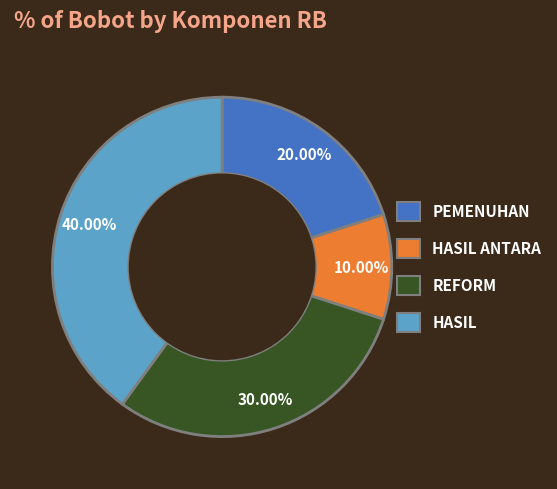

Is there any slice that represents more than half of the pie?

No